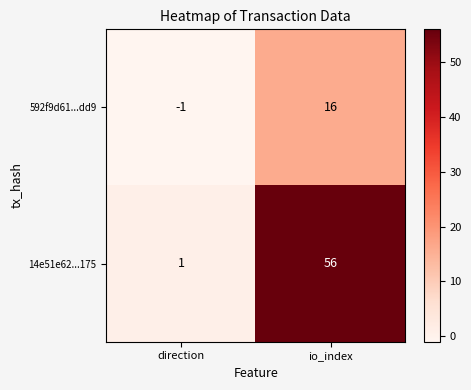

At which category is the sum across all series the highest?

io_index